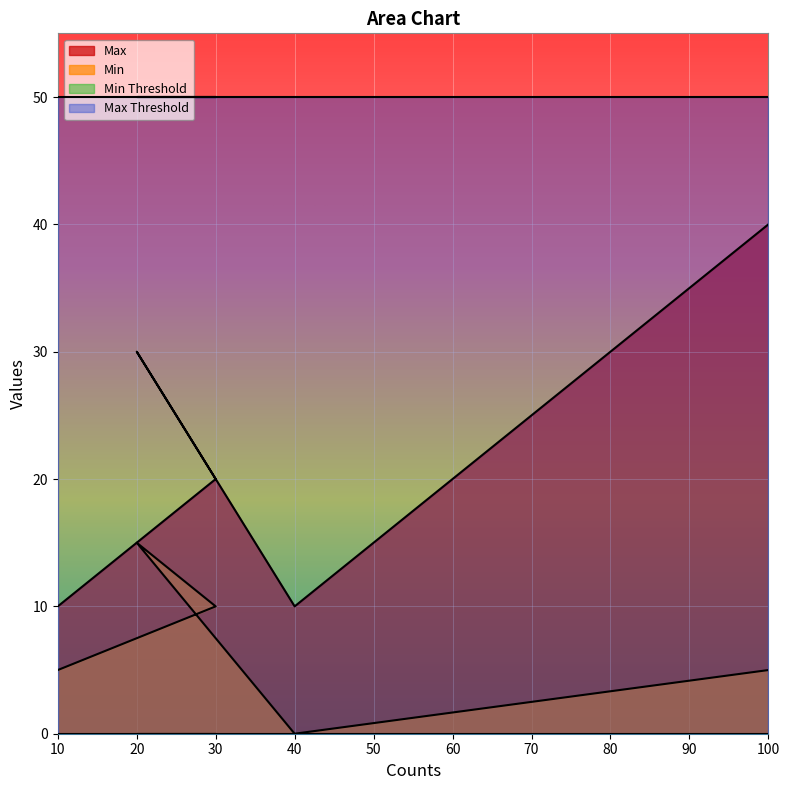

What is the greatest value displayed?

50